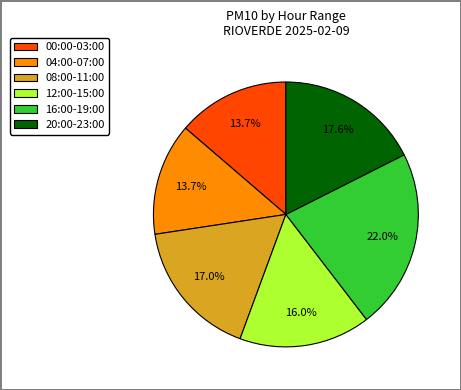

What is the largest slice in the pie chart?

16:00-19:00